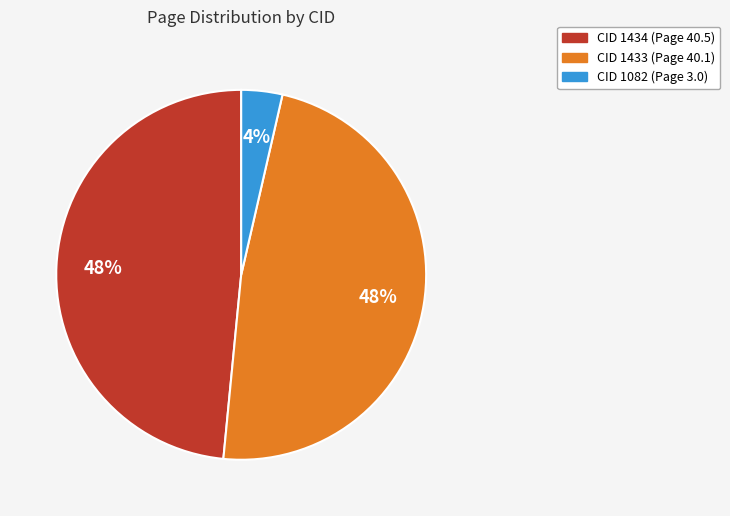

Is there a majority slice in this chart?

No